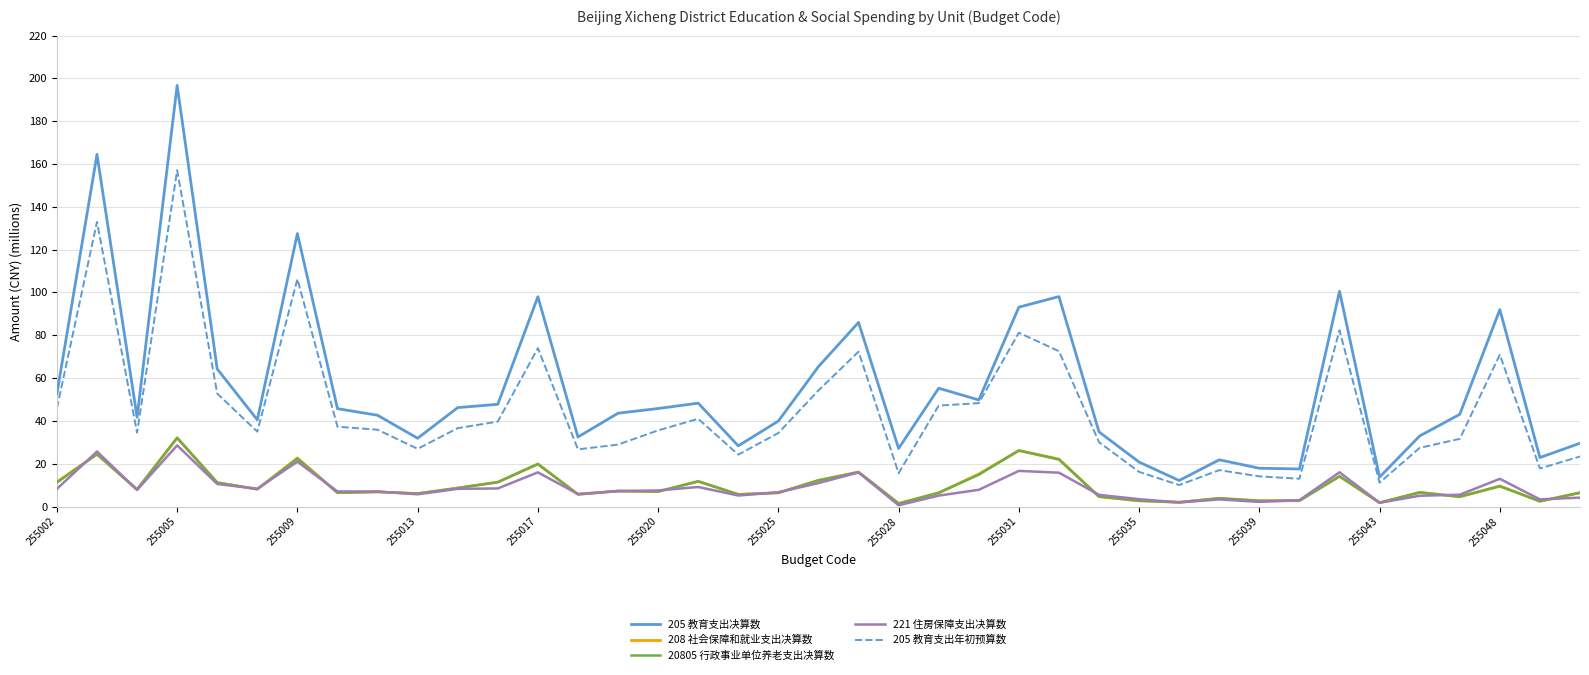

Which series has the largest total across all categories?

205 教育支出决算数